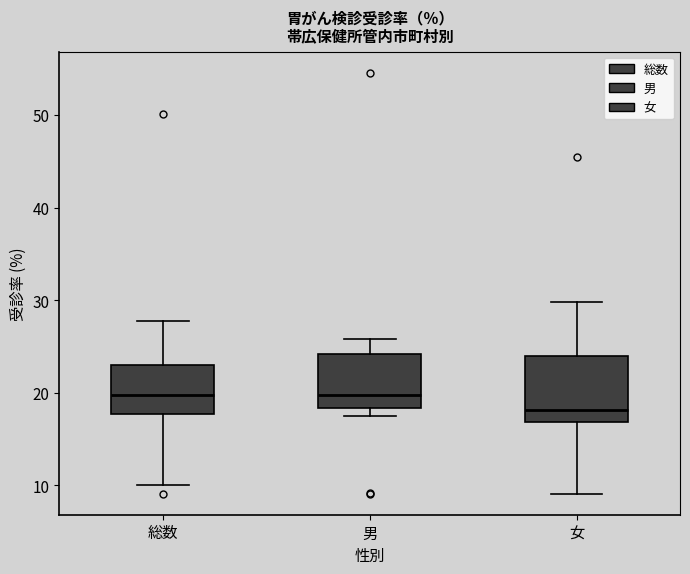

Comparing the boxes themselves (not the whiskers), which one is the tallest?

女